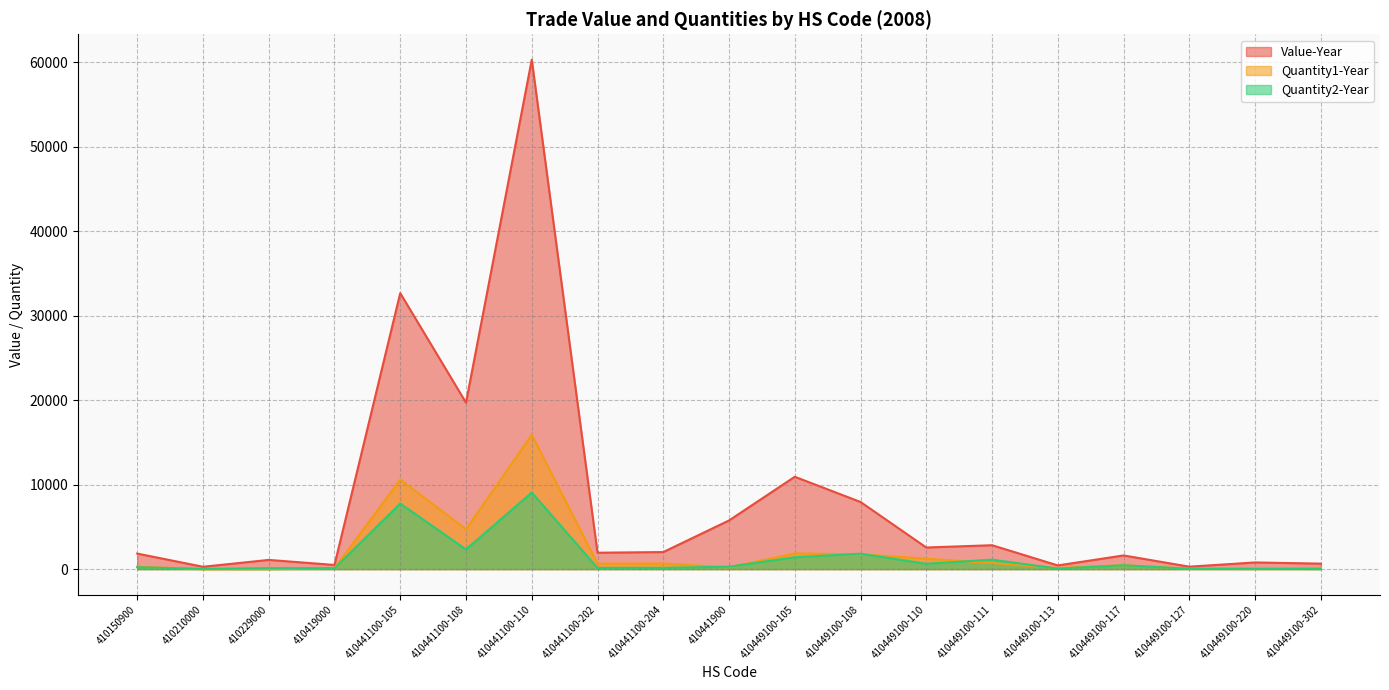

Where does the Value-Year series first go above 1944?

410441100-105